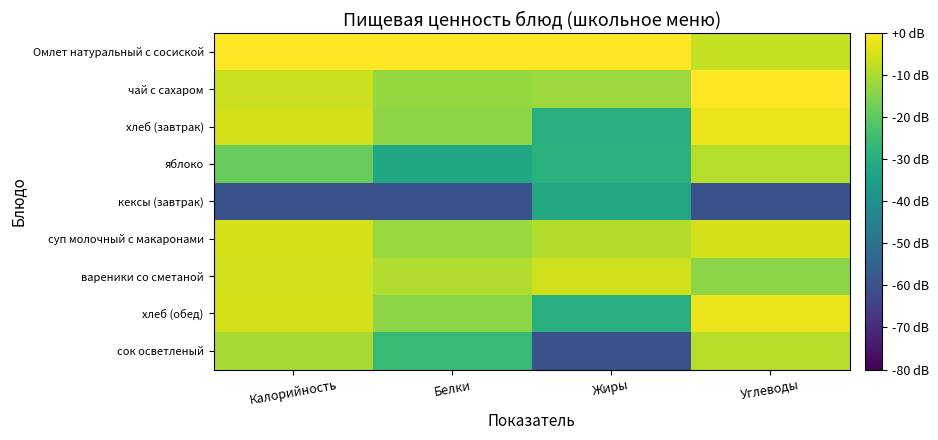

Between Калорийность and Белки, which is larger?

Калорийность